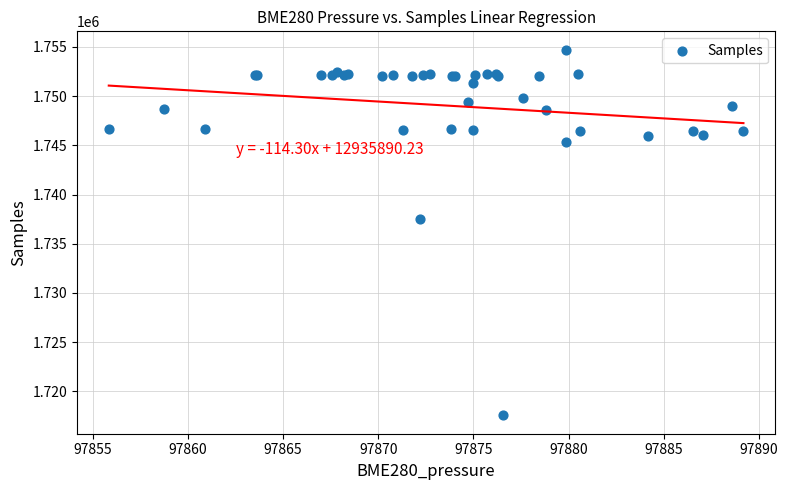

What Y value in the scatter plot is closest to 1736140?

1737550